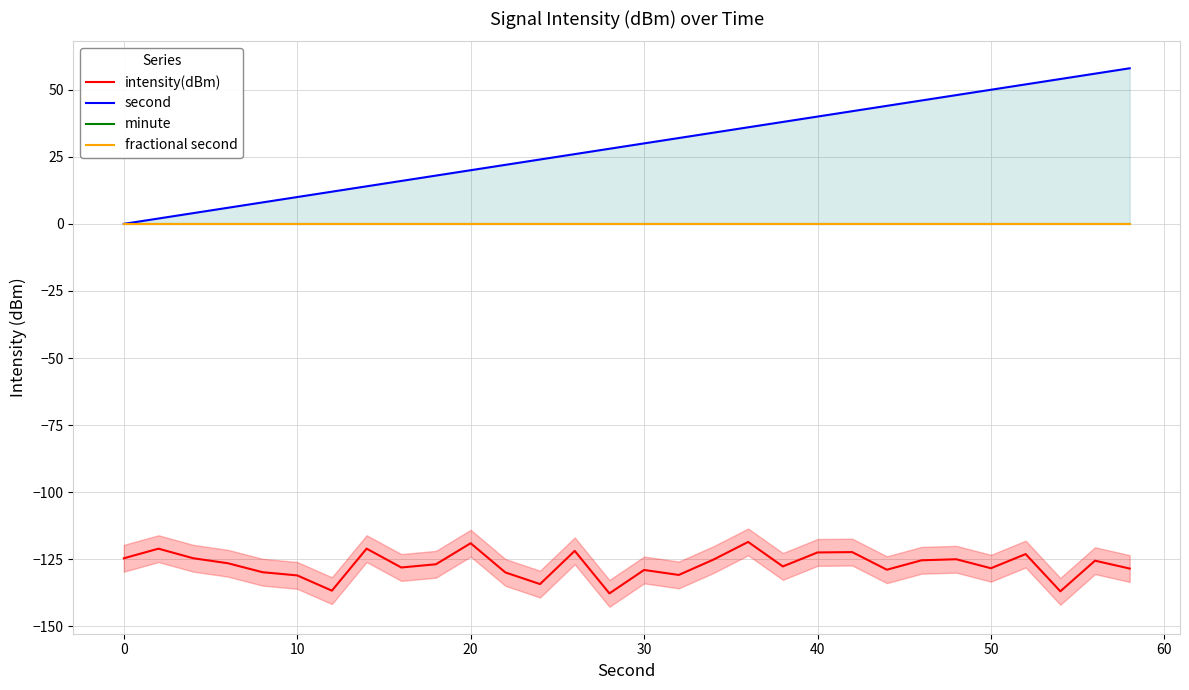

What is the maximum value for intensity(dBm)?

-118.6